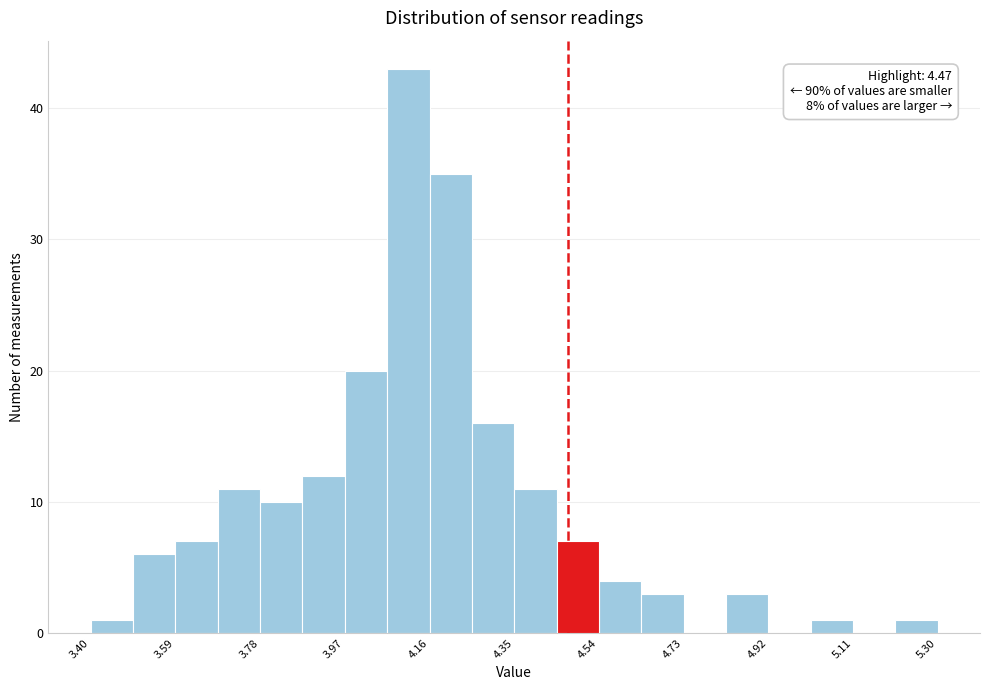

Which range on the x-axis has the tallest bar?

4.065 to 4.160